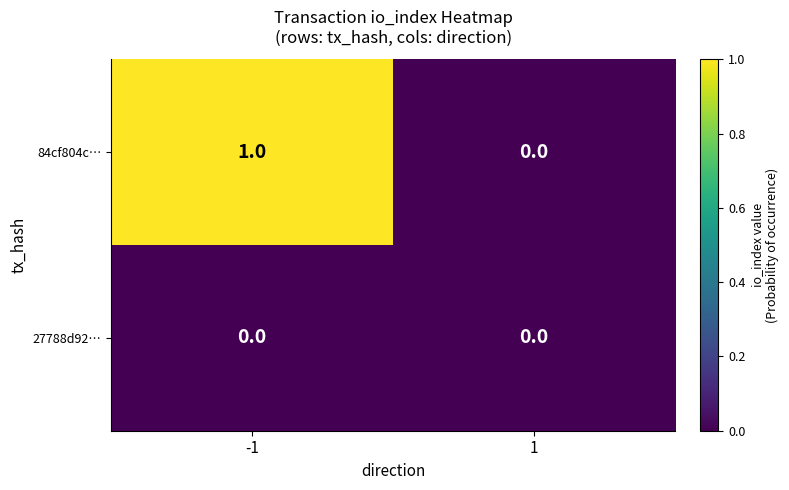

At which category does the chart reach its peak across all series?

-1